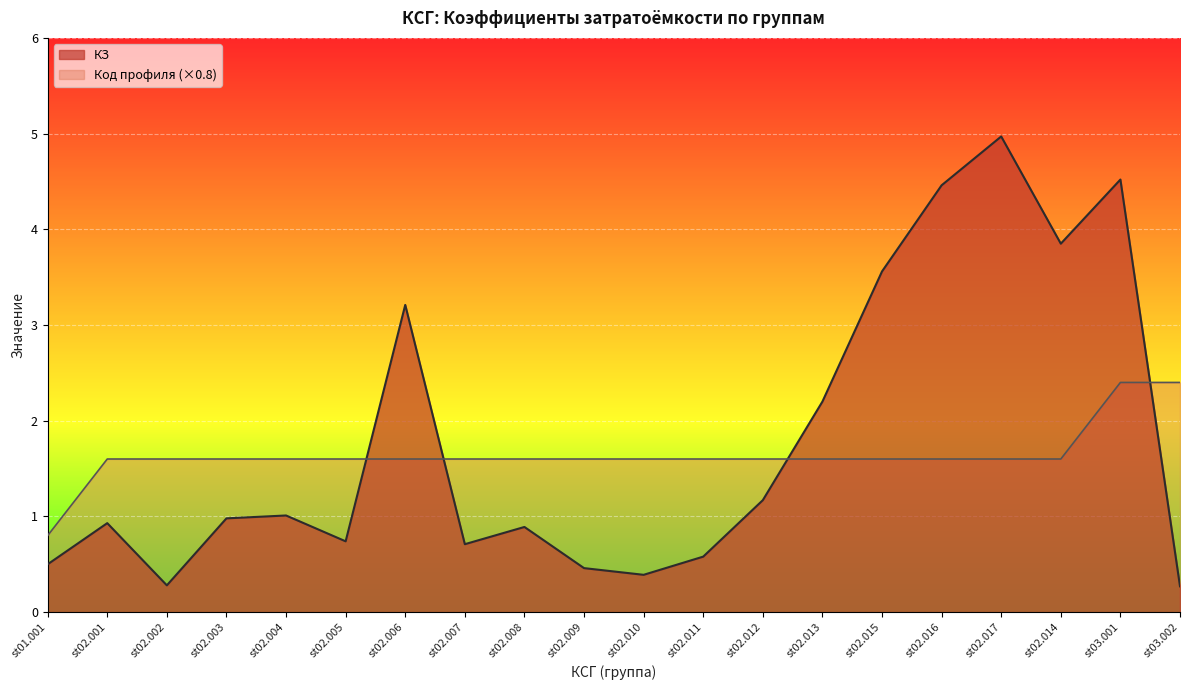

List the labels in order of Код профиля value, largest first.

st03.001, st03.002, st02.001, st02.002, st02.003, st02.004, st02.005, st02.006, st02.007, st02.008, st02.009, st02.010, st02.011, st02.012, st02.013, st02.015, st02.016, st02.017, st02.014, st01.001